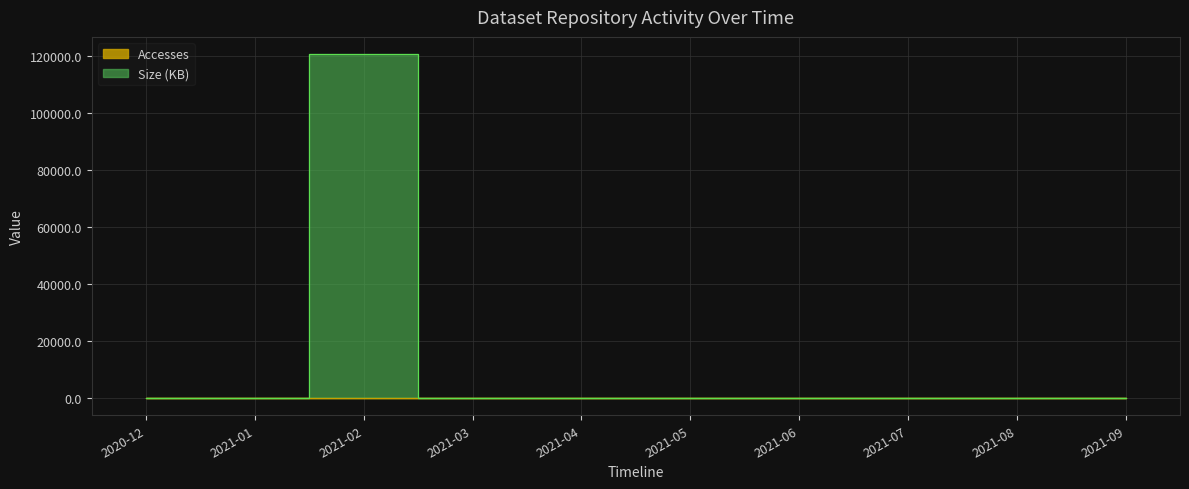

What is the highest value of the Accesses series?

200.0